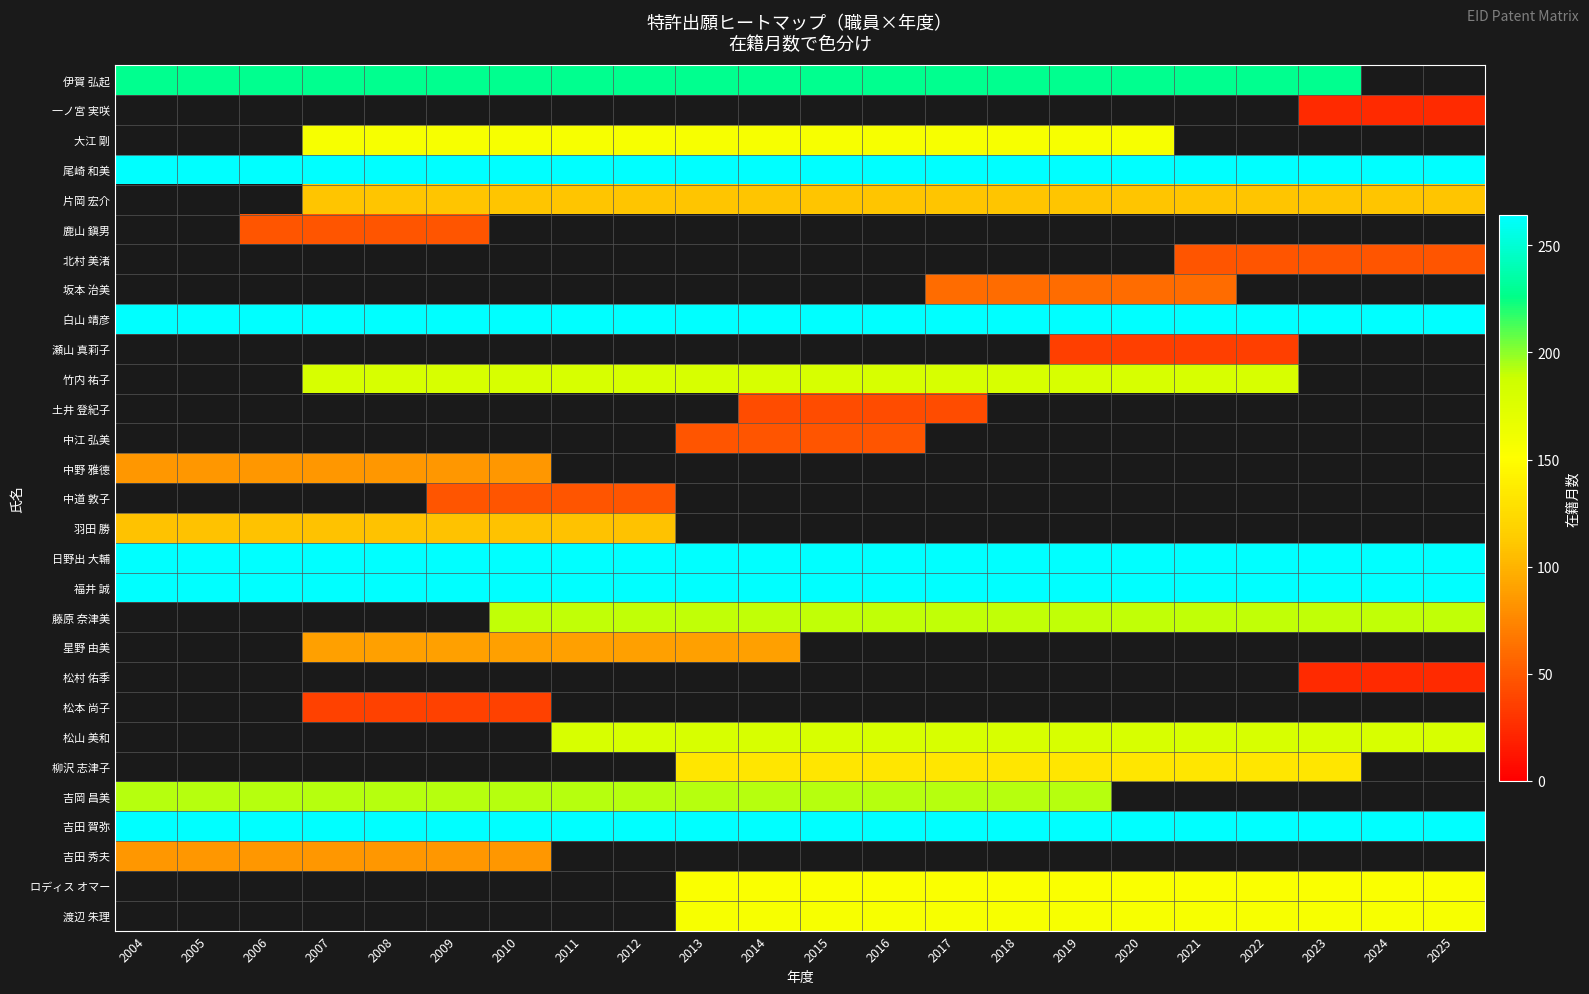

The value of 柳沢 志津子 at 2014 is 132.0. True or false?

True